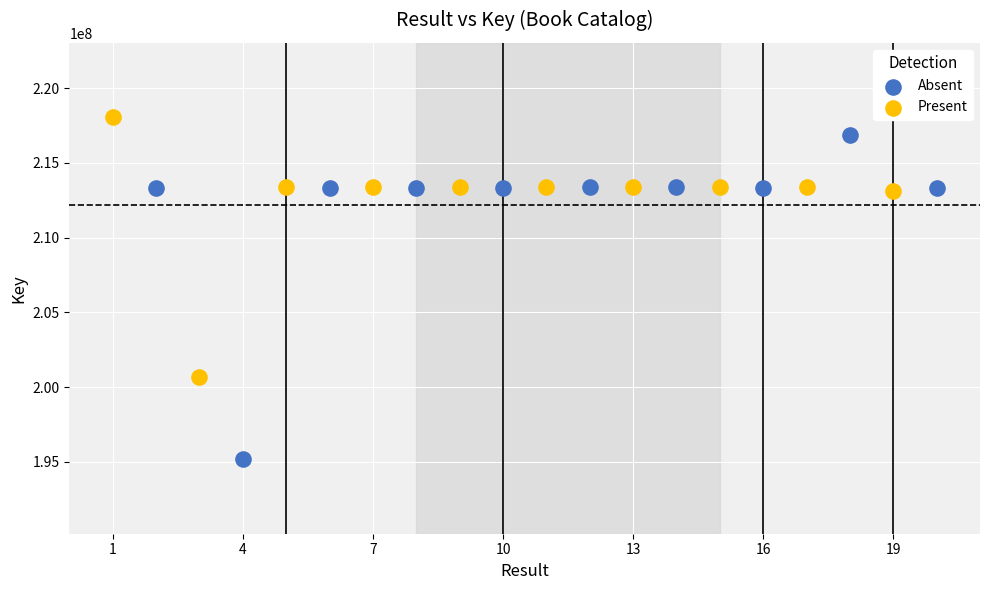

Which series contains the highest Y value?

Present